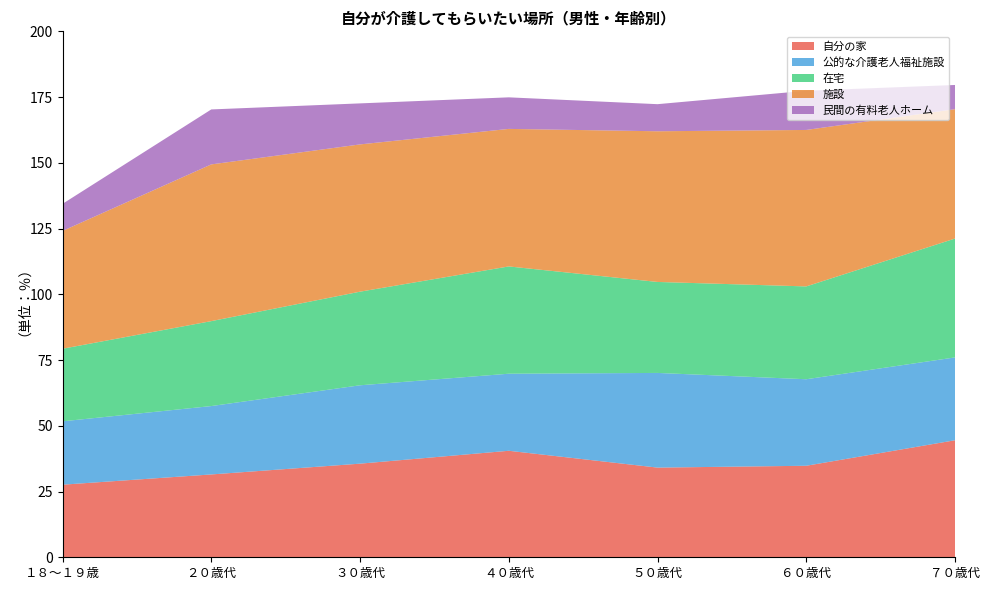

Reading right to left, extract all data points from this chart.

自分の家: ７０歳代=44.5	６０歳代=34.8	５０歳代=34.1	４０歳代=40.5	３０歳代=35.6	２０歳代=31.5	１８～１９歳=27.6
公的な介護老人福祉施設: ７０歳代=31.5	６０歳代=32.9	５０歳代=36.0	４０歳代=29.3	３０歳代=29.8	２０歳代=26.0	１８～１９歳=24.1
在宅: ７０歳代=45.2	６０歳代=35.3	５０歳代=34.6	４０歳代=40.8	３０歳代=35.6	２０歳代=32.3	１８～１９歳=27.6
施設: ７０歳代=49.2	６０歳代=59.5	５０歳代=57.3	４０歳代=52.3	３０歳代=56.0	２０歳代=59.6	１８～１９歳=44.8
民間の有料老人ホーム: ７０歳代=9.2	６０歳代=14.9	５０歳代=10.3	４０歳代=12.0	３０歳代=15.6	２０歳代=20.9	１８～１９歳=10.3